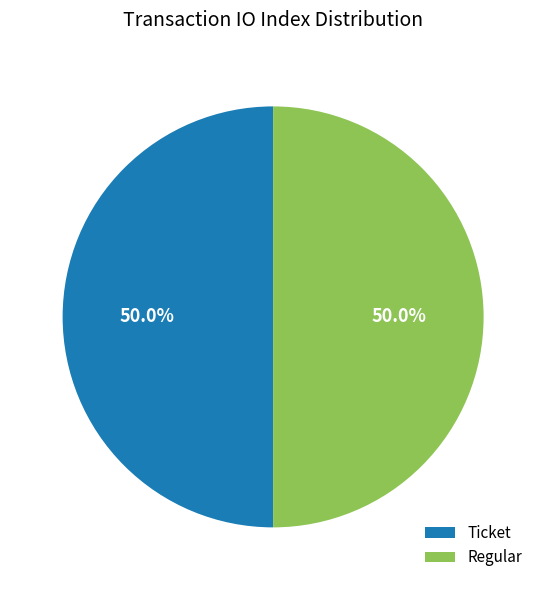

How much of the chart is everything except Regular?

50.0%